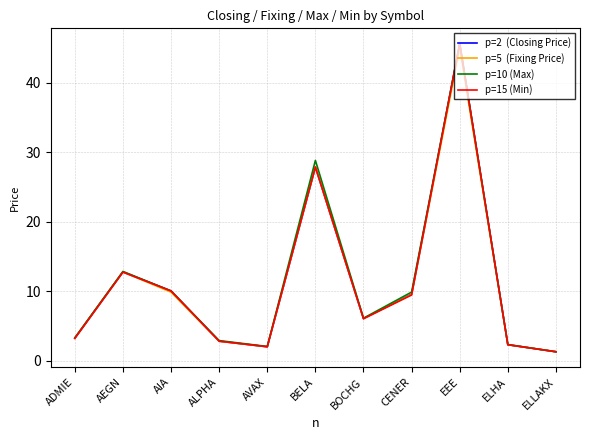

What position from the right is ALPHA?

8